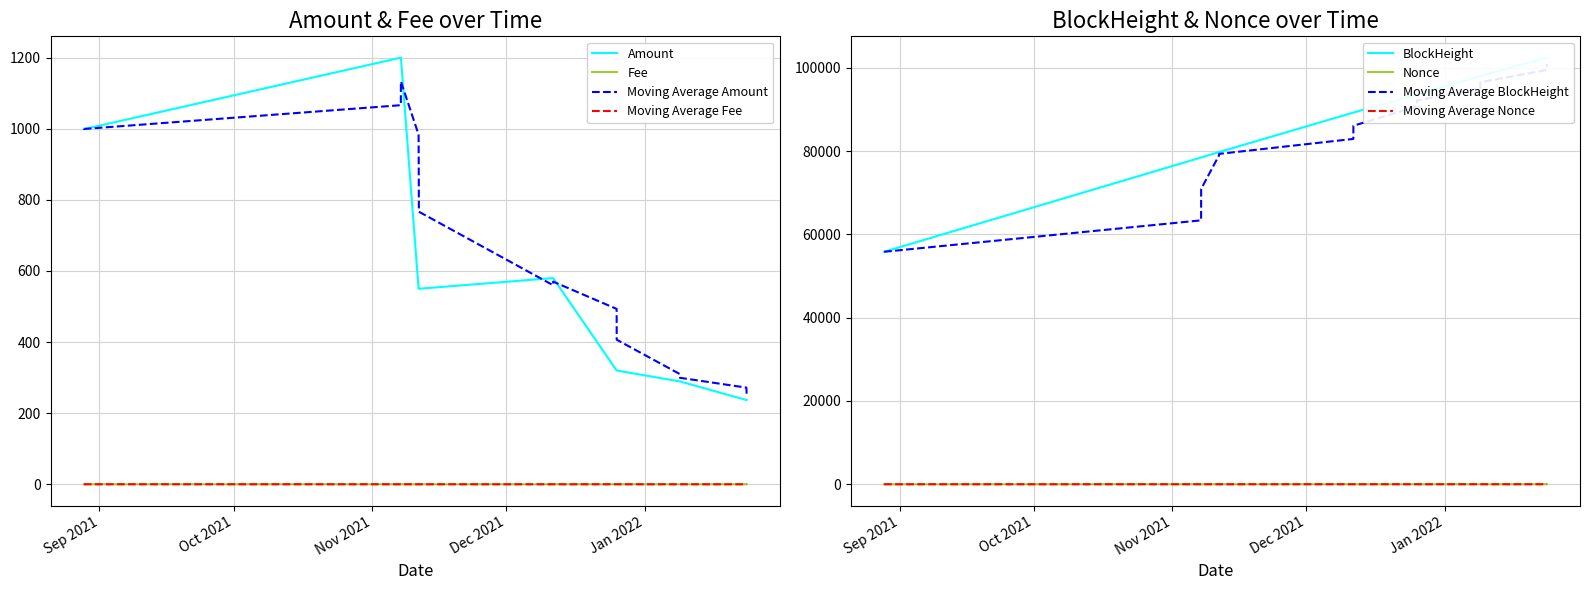

How many interior local valleys does the Nonce series have?

6